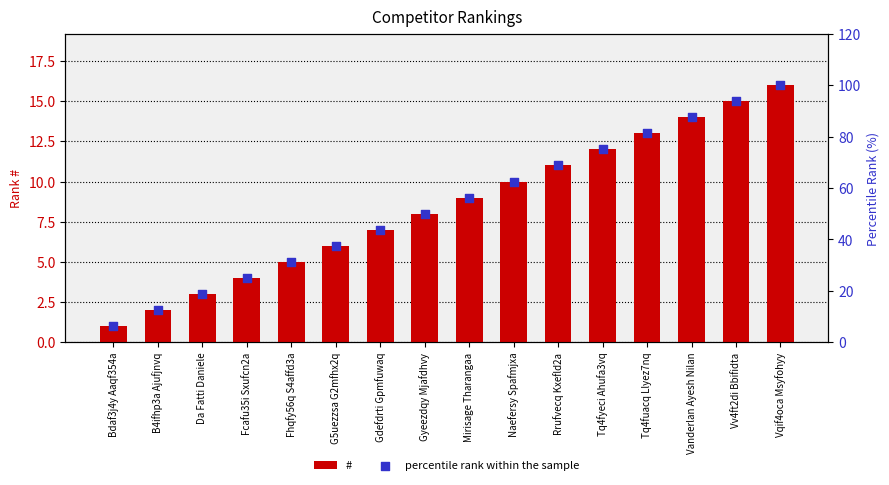

Which series contains the highest Y value?

percentile rank within the sample